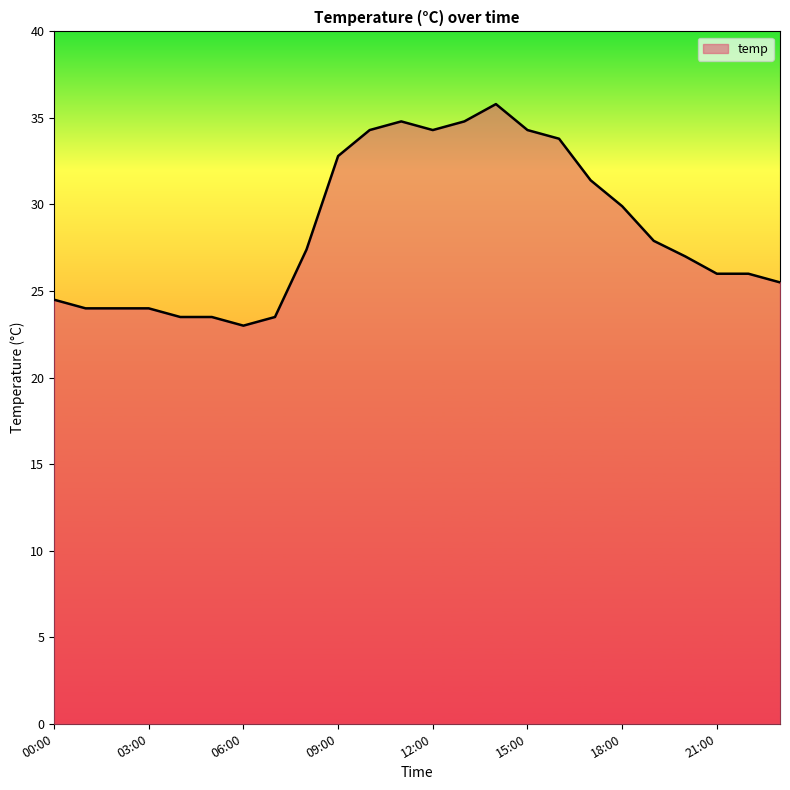

Reading left to right, transcribe all the data shown in this chart.

24.5	24.0	24.0	24.0	23.5	23.5	23.0	23.5	27.4	32.8	34.3	34.8	34.3	34.8	35.8	34.3	33.8	31.4	29.9	27.9	27.0	26.0	26.0	25.5